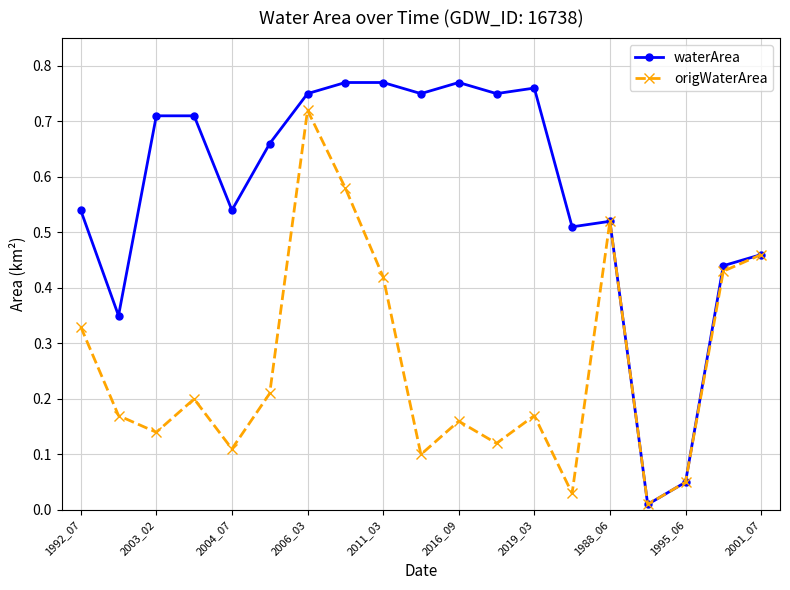

List the series in order of their peak value, lowest first.

origWaterArea, waterArea